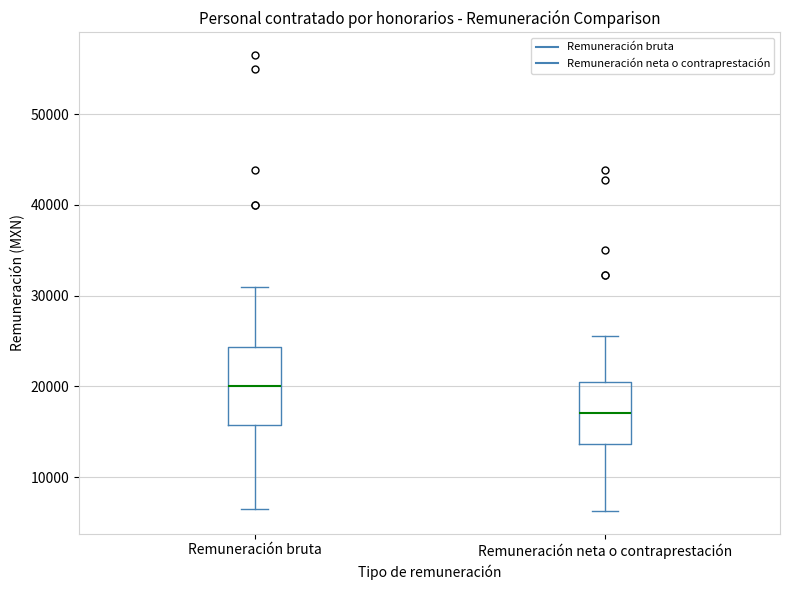

Where is the upper edge of the box for Remuneración bruta on the y-axis? The values are not printed on the chart, so give them approximately, as read against the axis.

24000